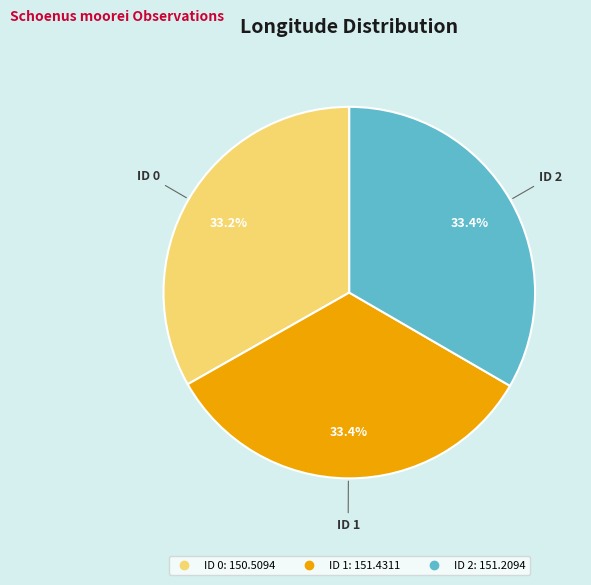

To the nearest percent, what is the combined percentage of ID 1 and ID 2?

67%